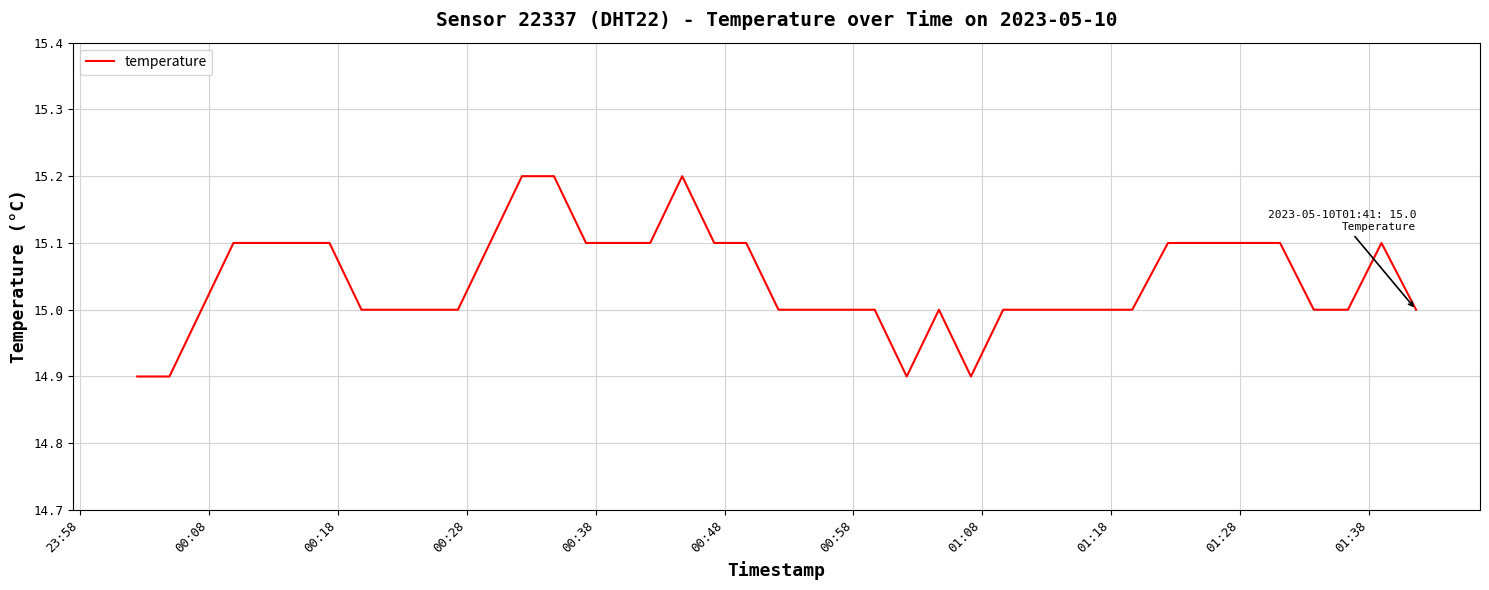

Count the values in the range 15 to 16.

36